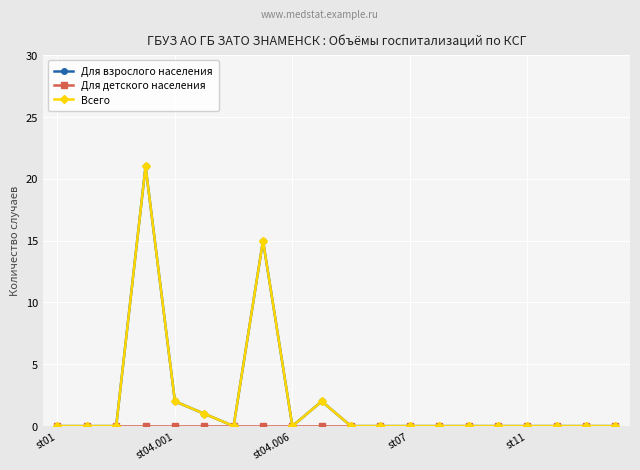

Is this an area chart (filled region under the line)?

No